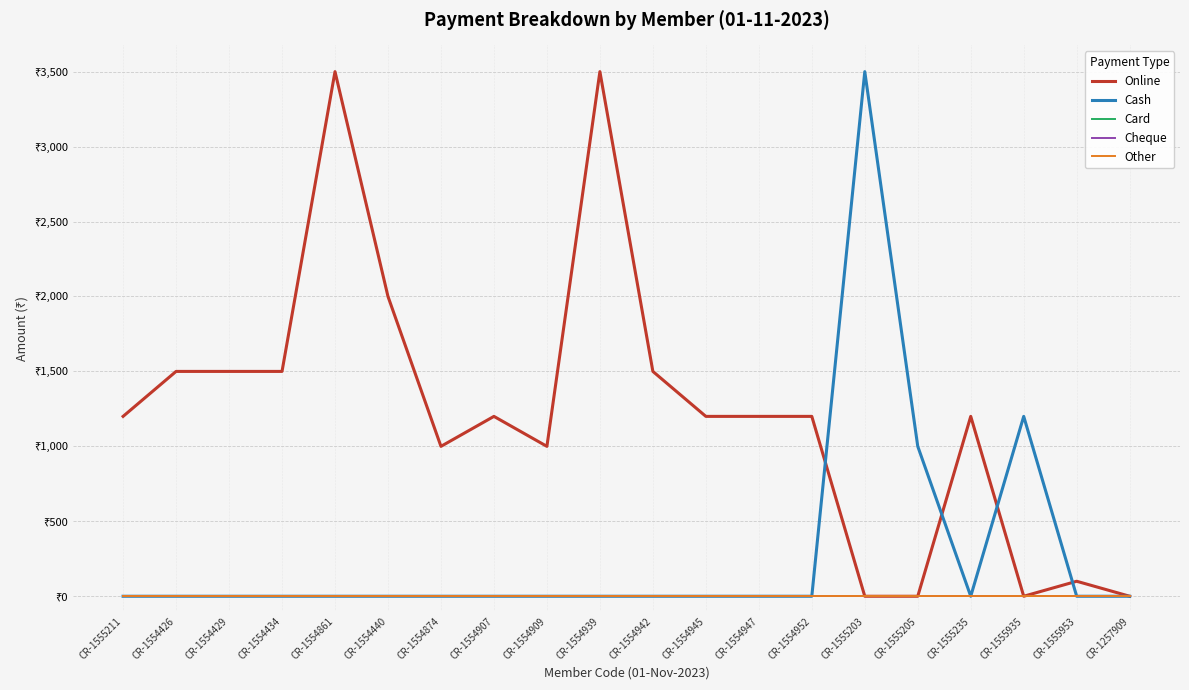

True or false: Other and Cheque intersect in this chart.

False